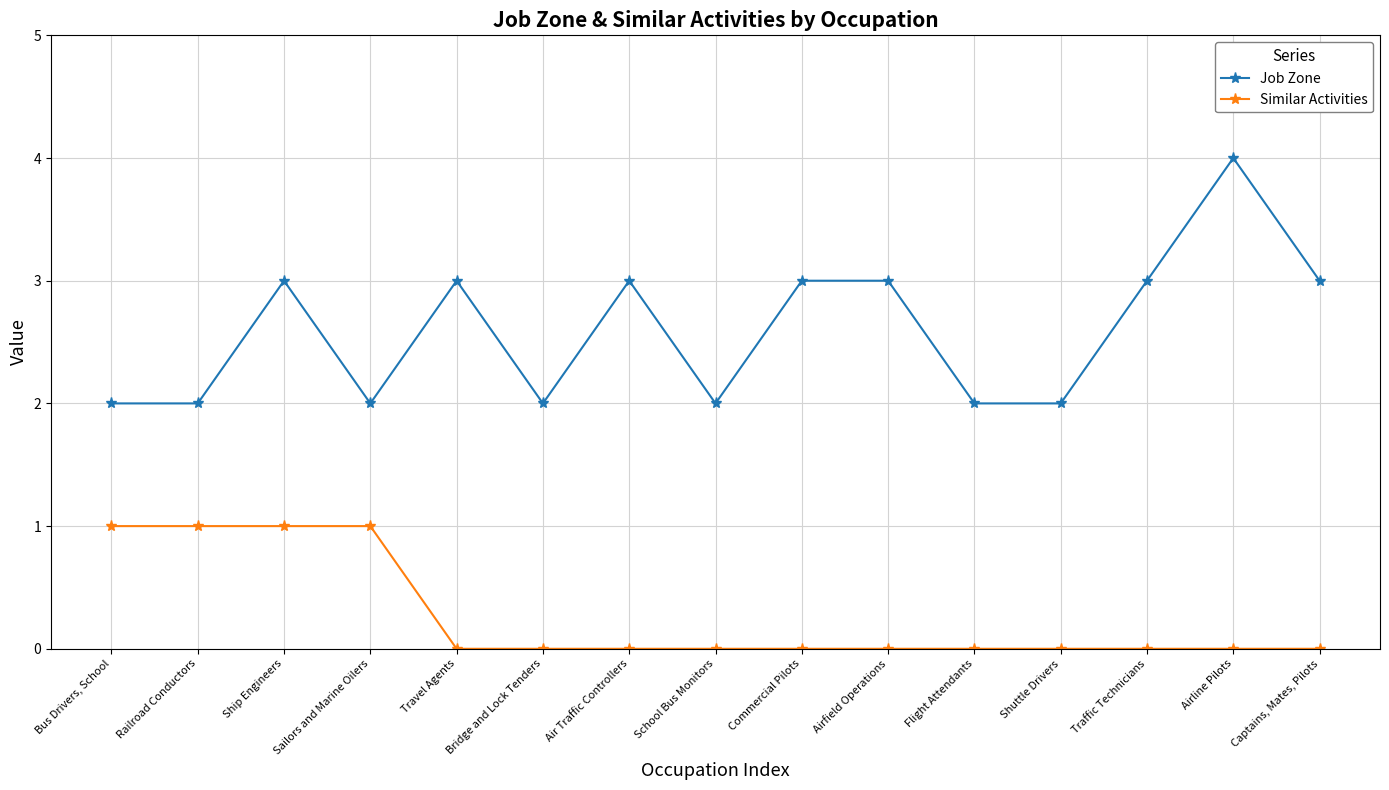

Which series has the largest range (max minus min)?

Job Zone